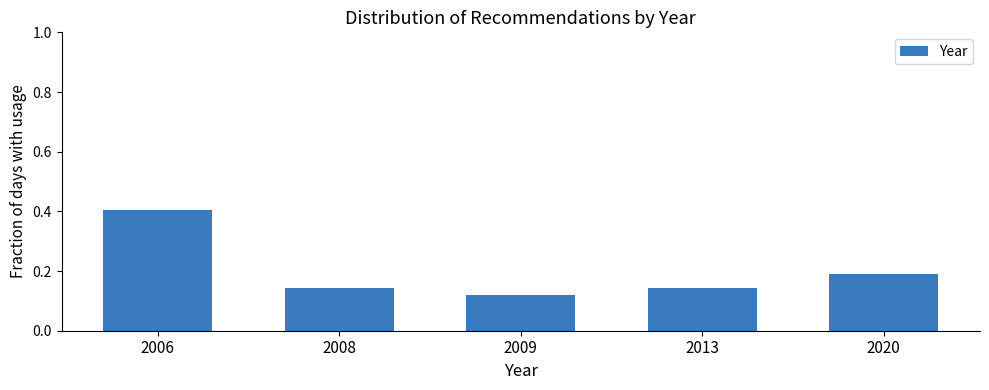

What is the difference between the maximum and minimum values?

0.3